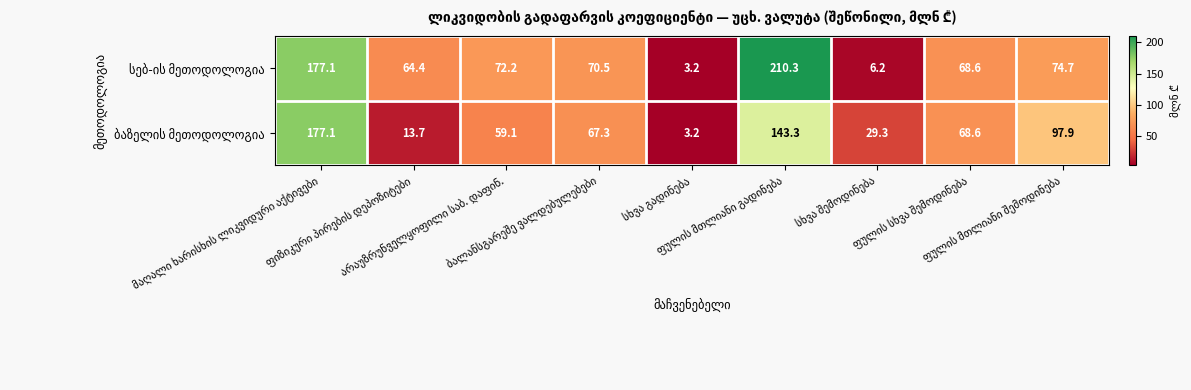

What is the greatest value displayed?

210.3